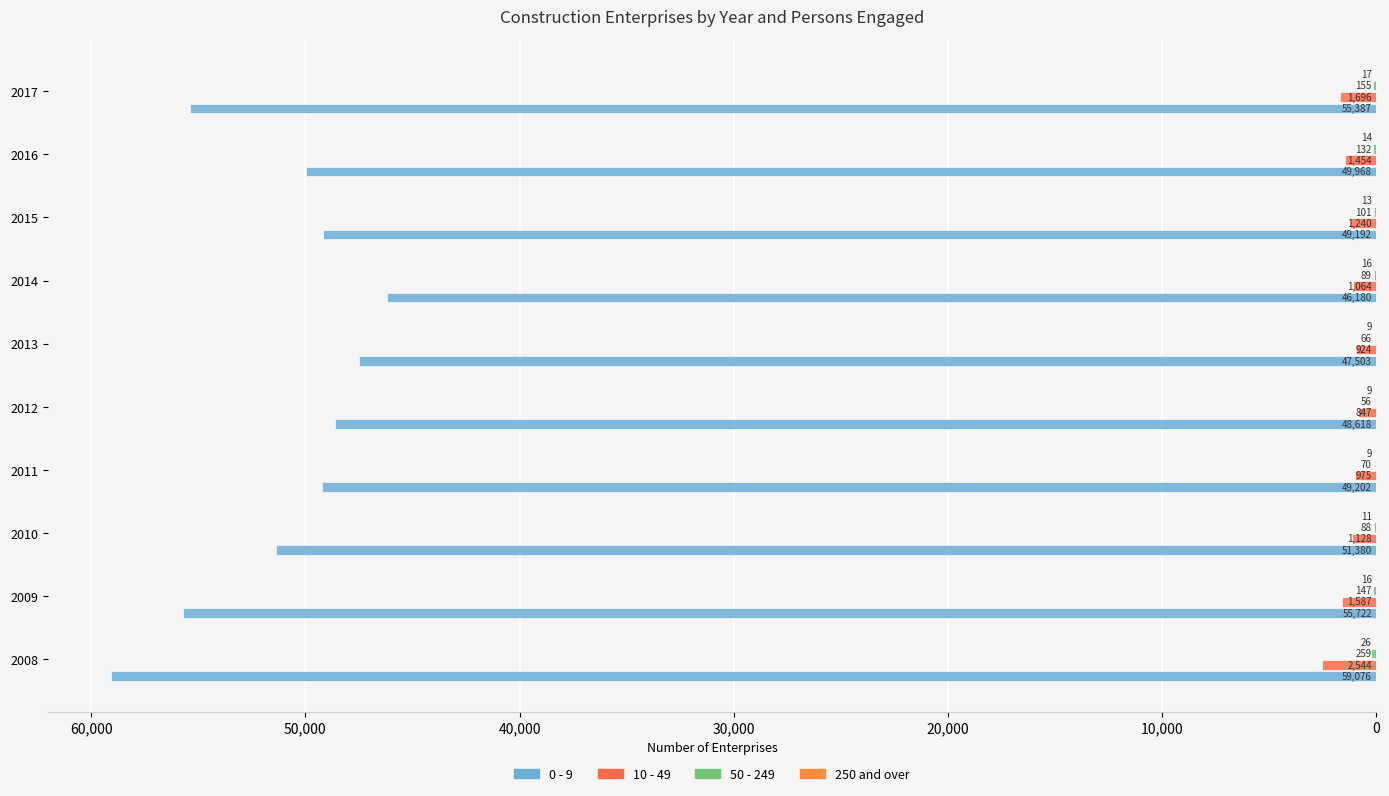

How many values in the 10 - 49 series are below -1128?

5